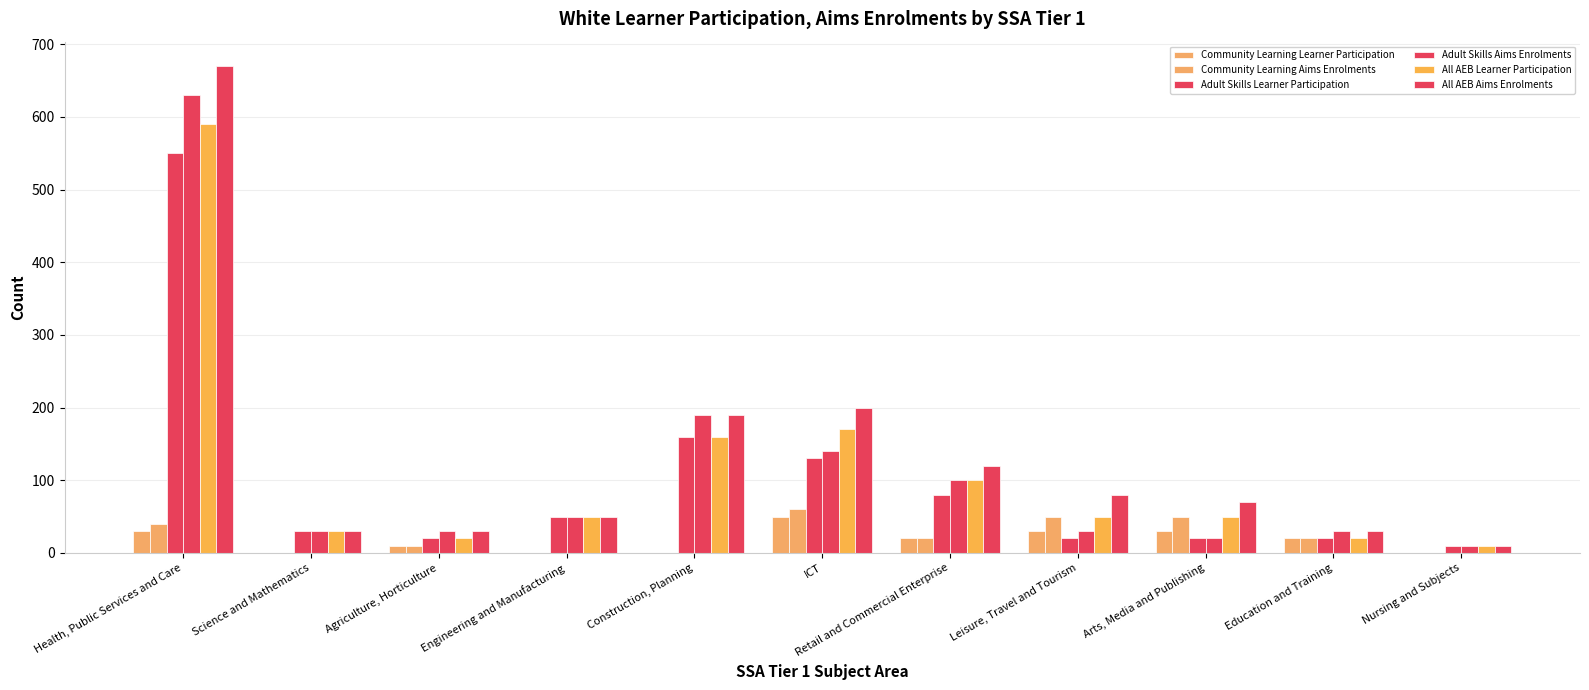

What is the difference between the Community Learning Learner Participation values at Engineering and Manufacturing and Health, Public Services and Care?

30